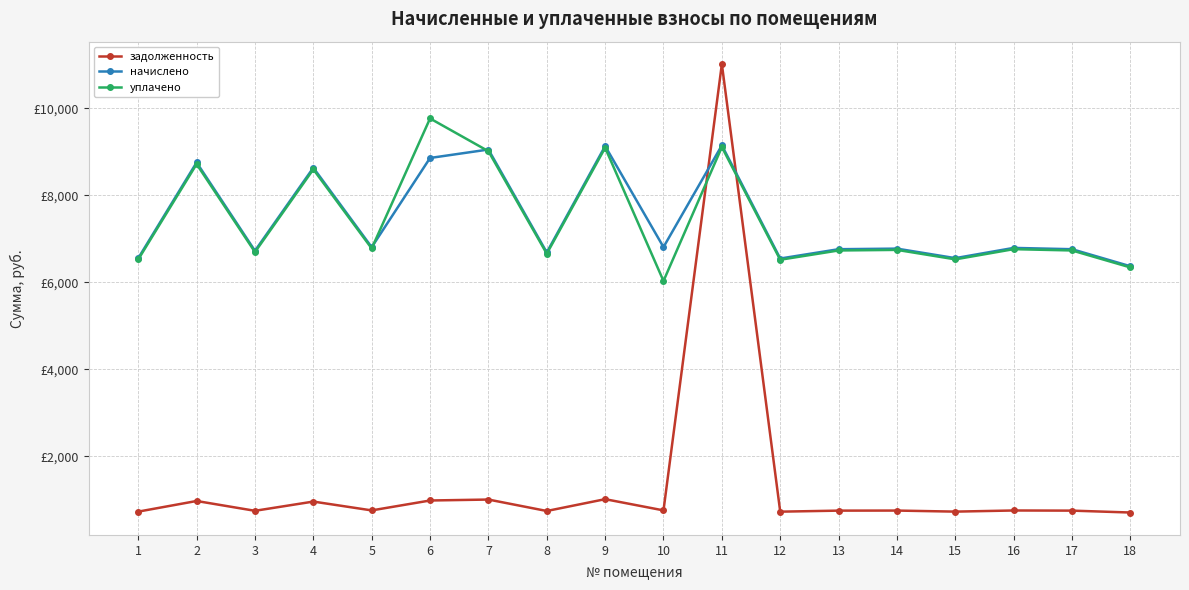

Where is the first local maximum for начислено?

2